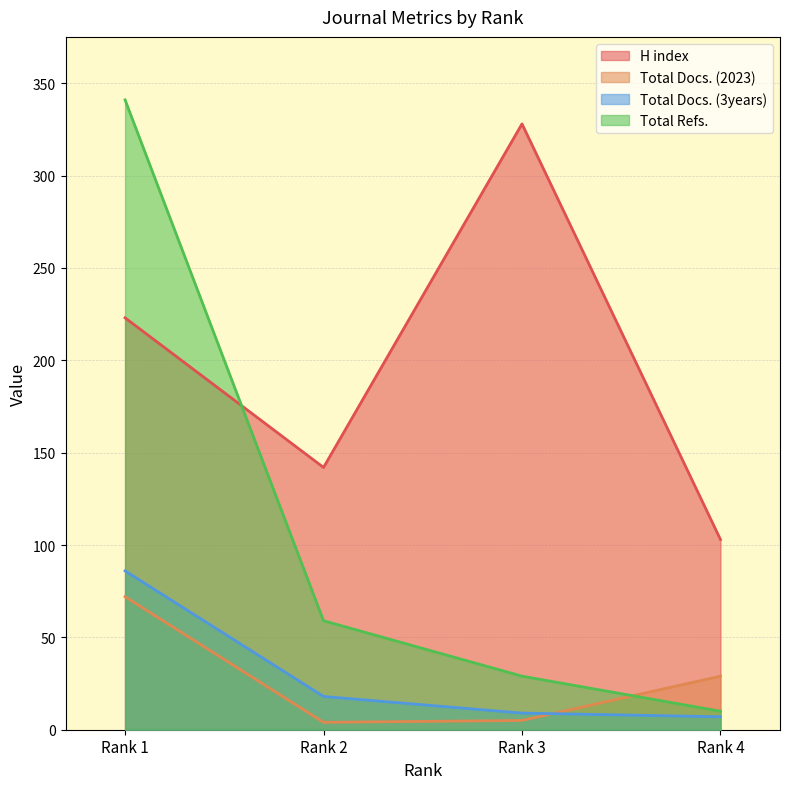

The Total Docs. (2023) series shows 15 at Rank 4. True or false?

False